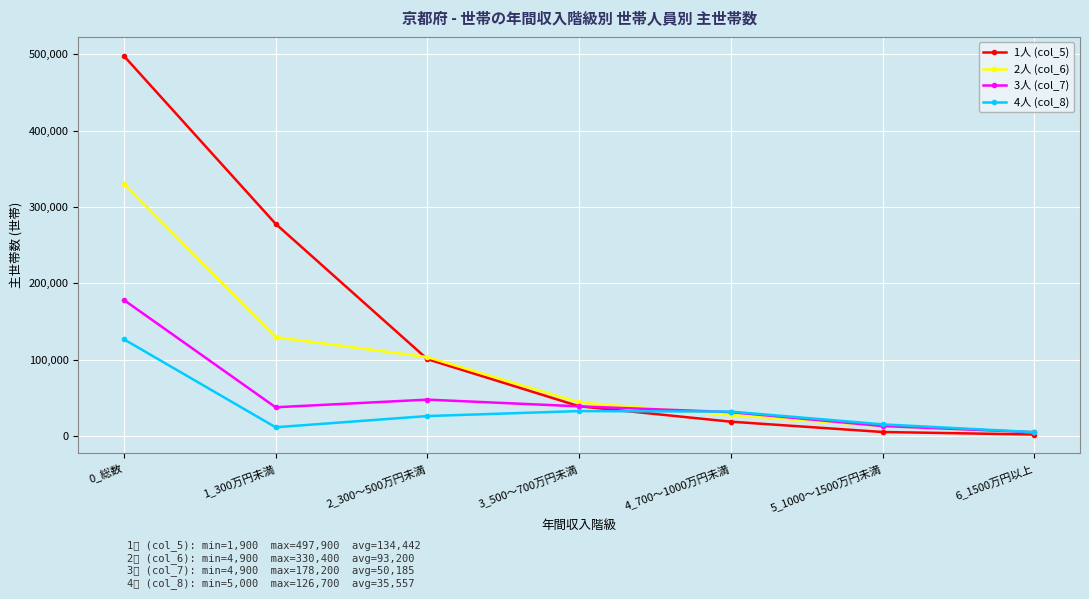

What is the value of the 4人 (col_8) point at the 3rd from the left?

26100